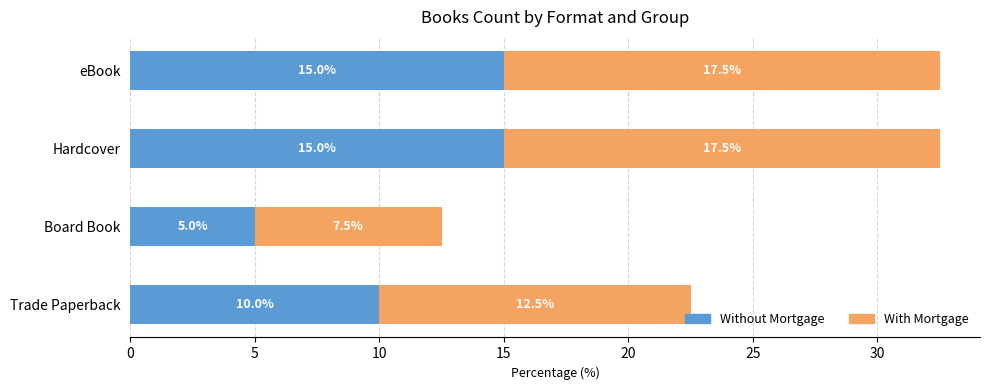

At which label does Without Mortgage reach its minimum?

Board Book